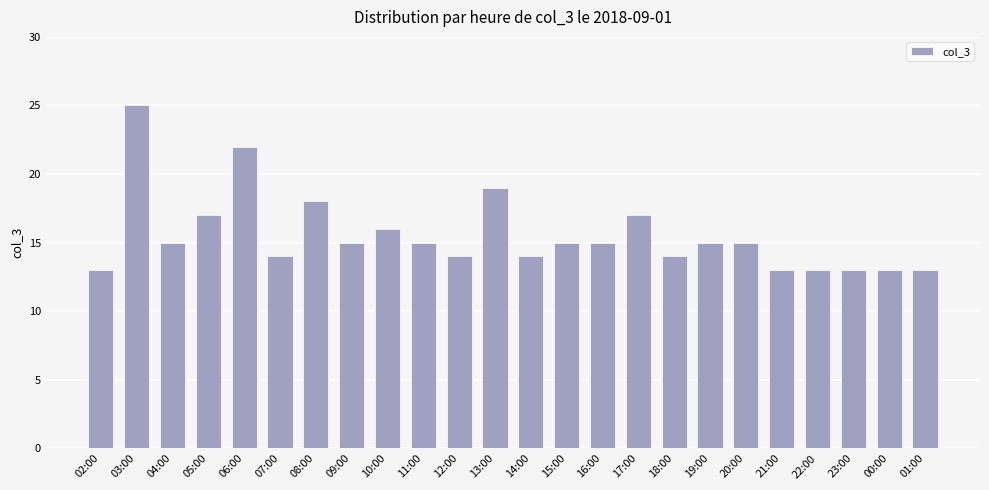

Reading left to right, list all the values displayed in this chart.

02:00=13	03:00=25	04:00=15	05:00=17	06:00=22	07:00=14	08:00=18	09:00=15	10:00=16	11:00=15	12:00=14	13:00=19	14:00=14	15:00=15	16:00=15	17:00=17	18:00=14	19:00=15	20:00=15	21:00=13	22:00=13	23:00=13	00:00=13	01:00=13